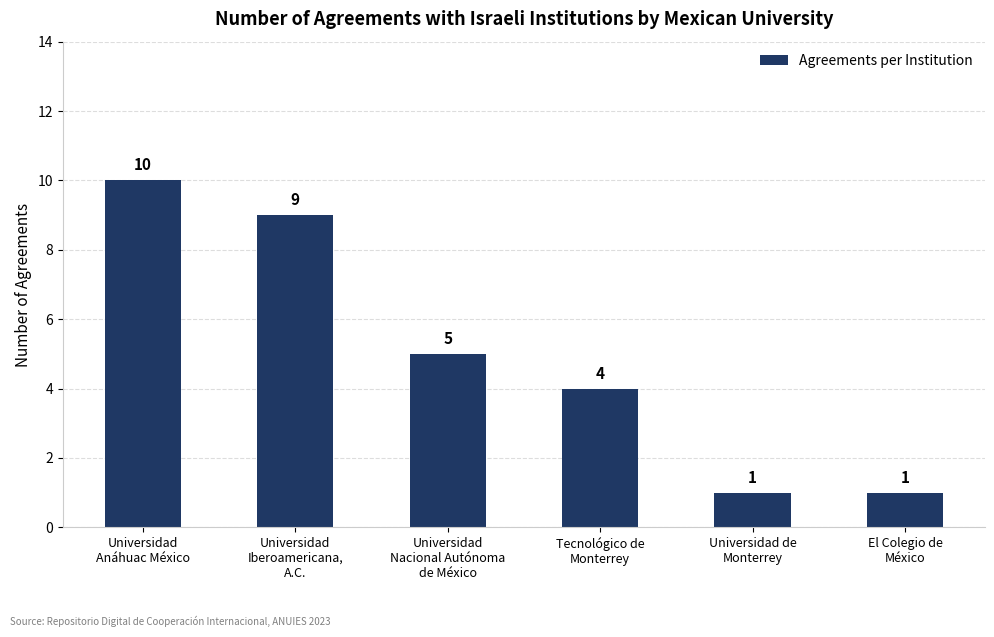

Reading left to right, what are all the values shown in this chart?

10	9	5	4	1	1